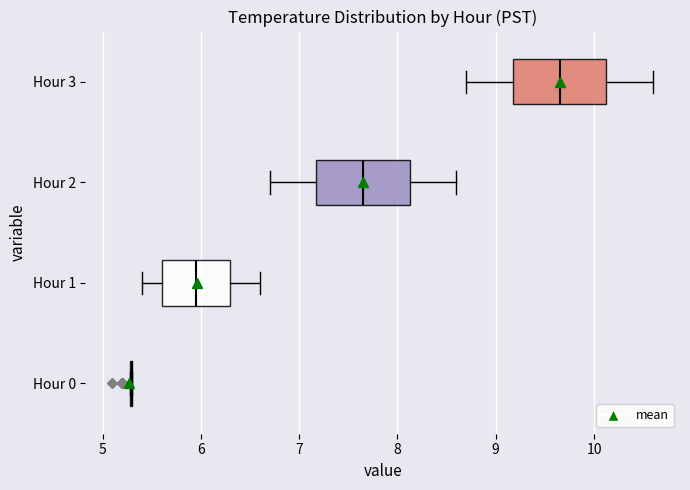

Reading bottom to top, read every box against the x-axis: the position of its median line, the range the box covers, and the ends of its whiskers. The values are not printed on the chart, so give them approximately, as read against the axis.

Hour 0: box collapsed to a line at 5.3, whiskers 5.3 to 5.3
Hour 1: median 6.0, box 5.6 to 6.3, whiskers 5.4 to 6.6
Hour 2: median 7.7, box 7.2 to 8.1, whiskers 6.7 to 8.6
Hour 3: median 9.7, box 9.2 to 10.1, whiskers 8.7 to 10.6